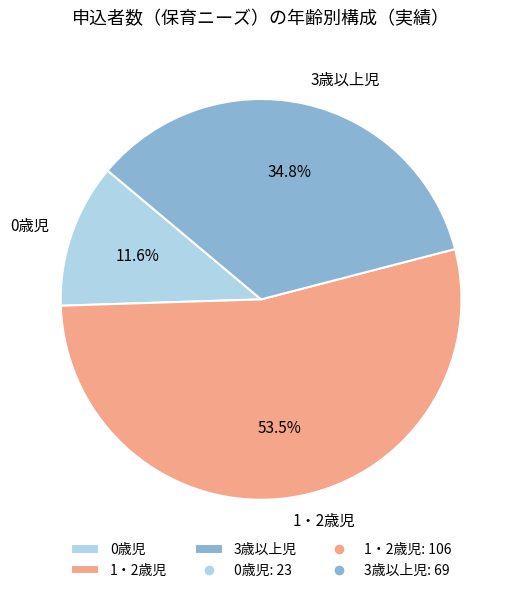

What percentage is NOT represented by 0歳児?

88.4%